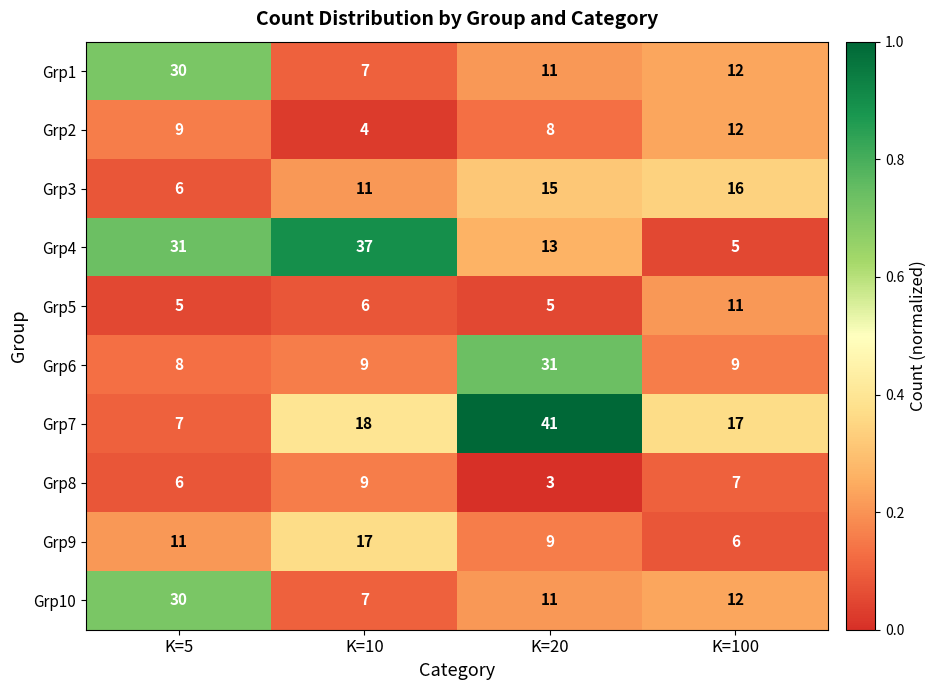

What value does the Grp1 series have at K=10, to the nearest 5?

5